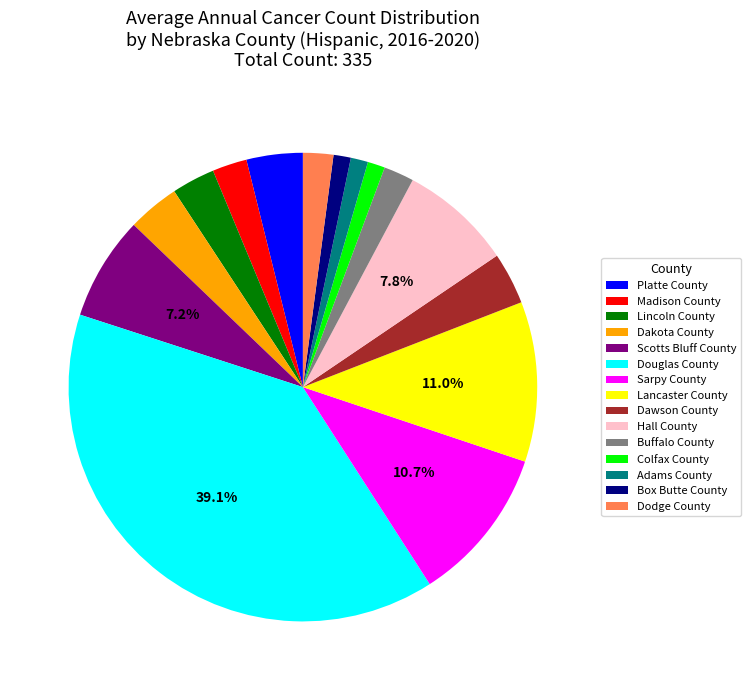

To the nearest percent, what portion does Buffalo County represent?

2%